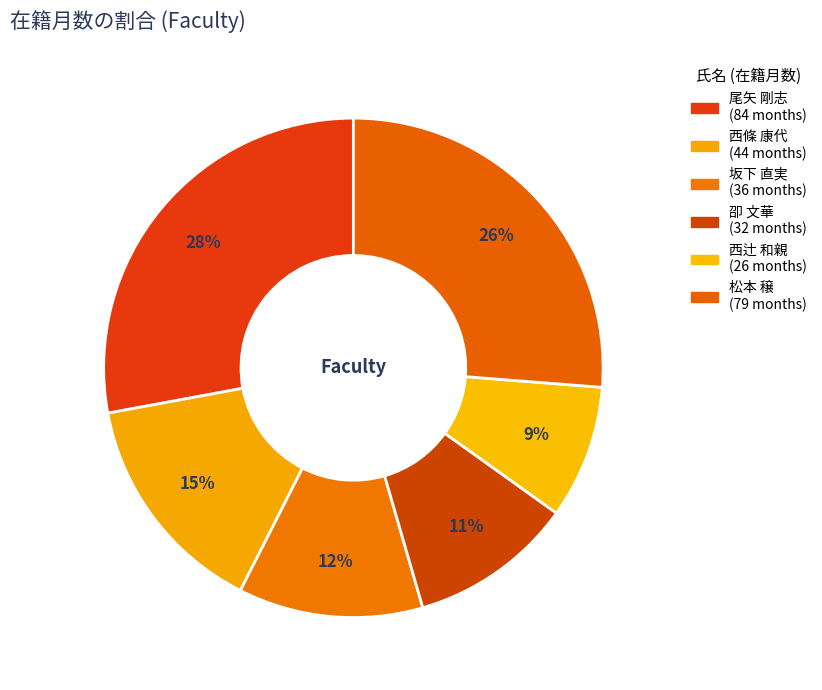

Which slice is the smallest?

西辻 和親